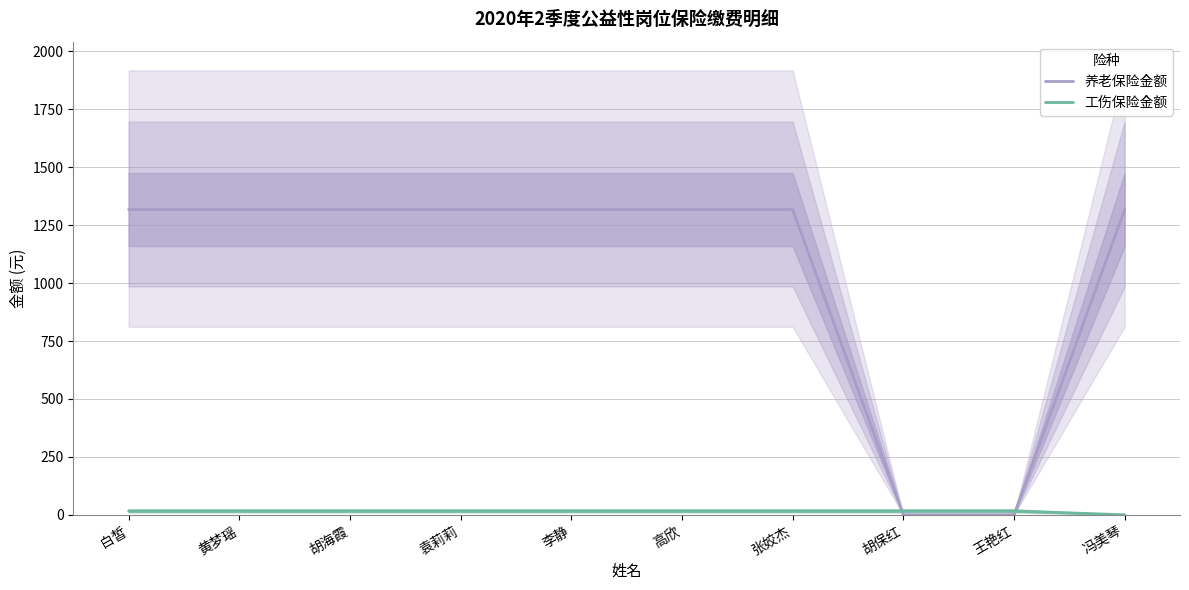

At which label does 养老保险金额 first exceed 1317?

白皙